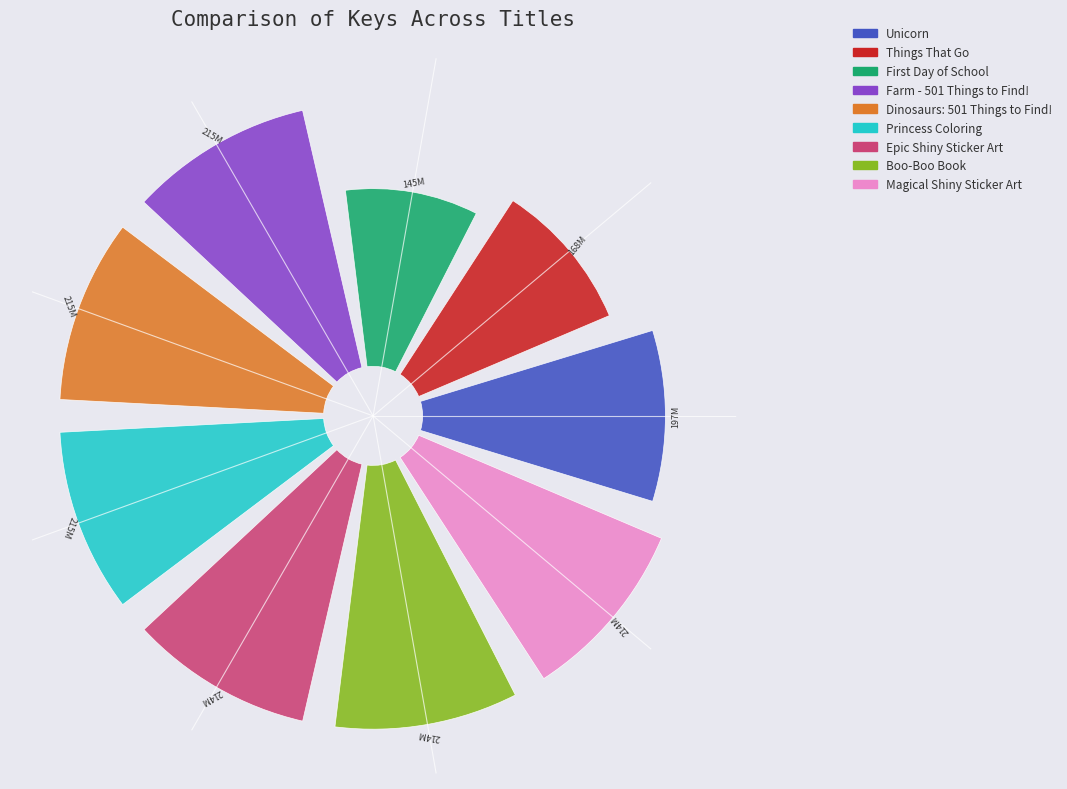

Which category has the biggest portion of the pie?

Farm - 501 Things to Find!